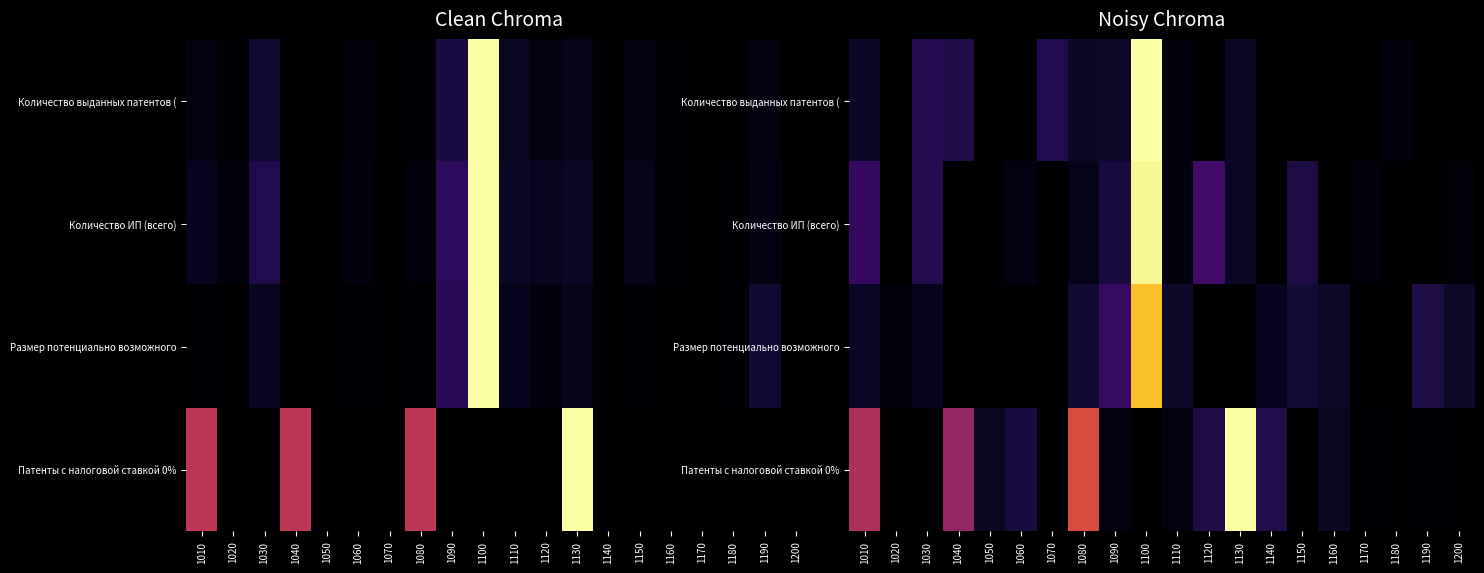

Between 1200 and 1040, which is larger?

1040